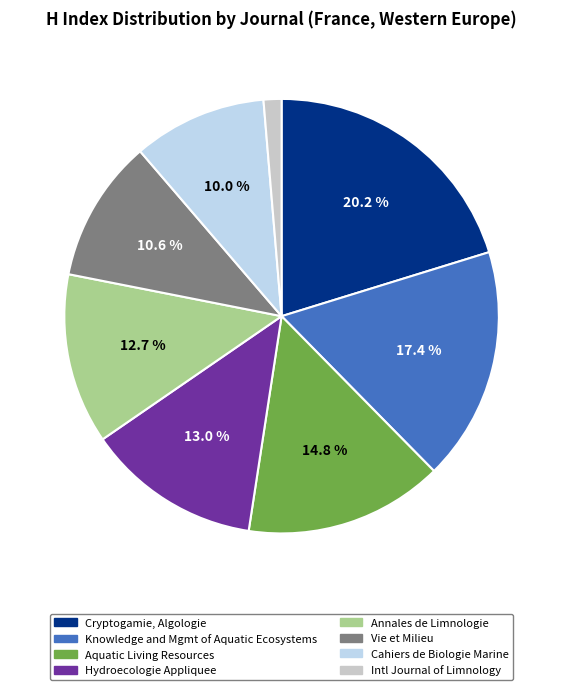

Does any single category account for the majority?

No